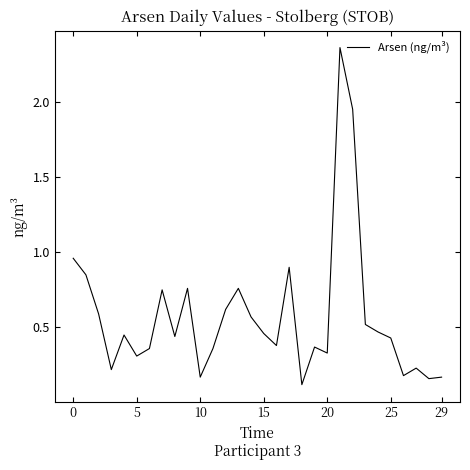

What is the difference between the maximum and minimum values?

2.2